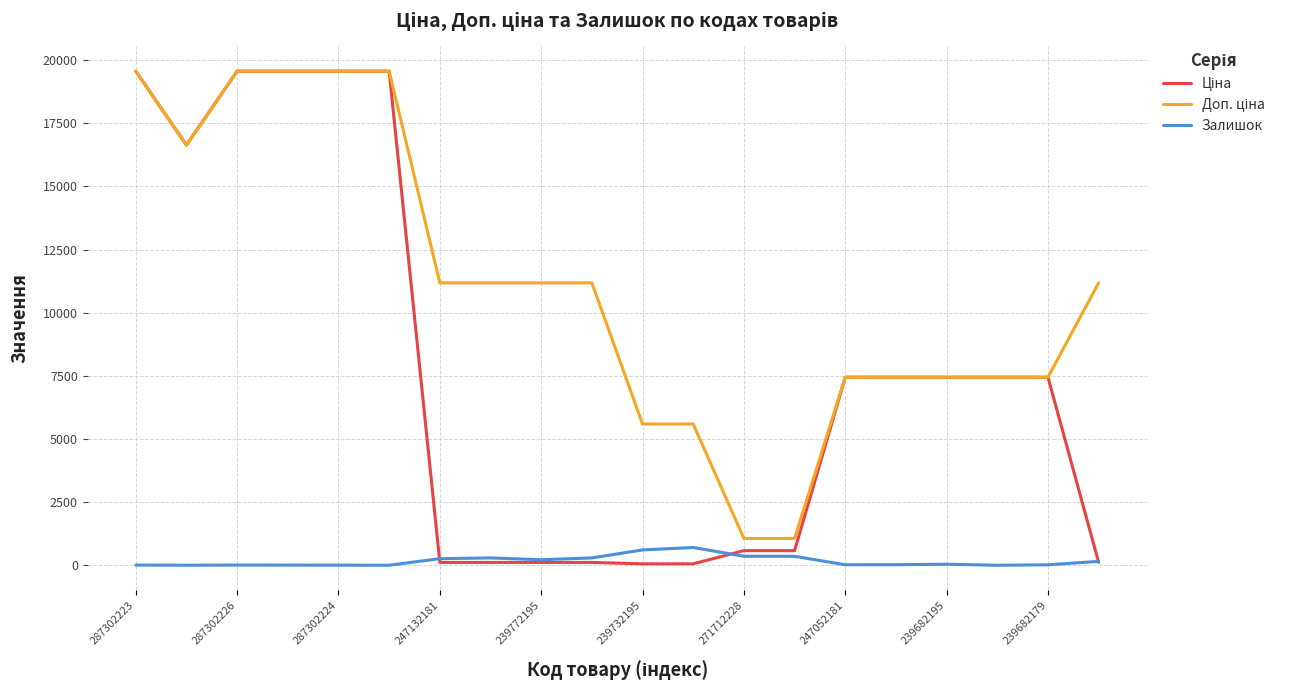

What is the maximum value shown in the chart?

19564.9